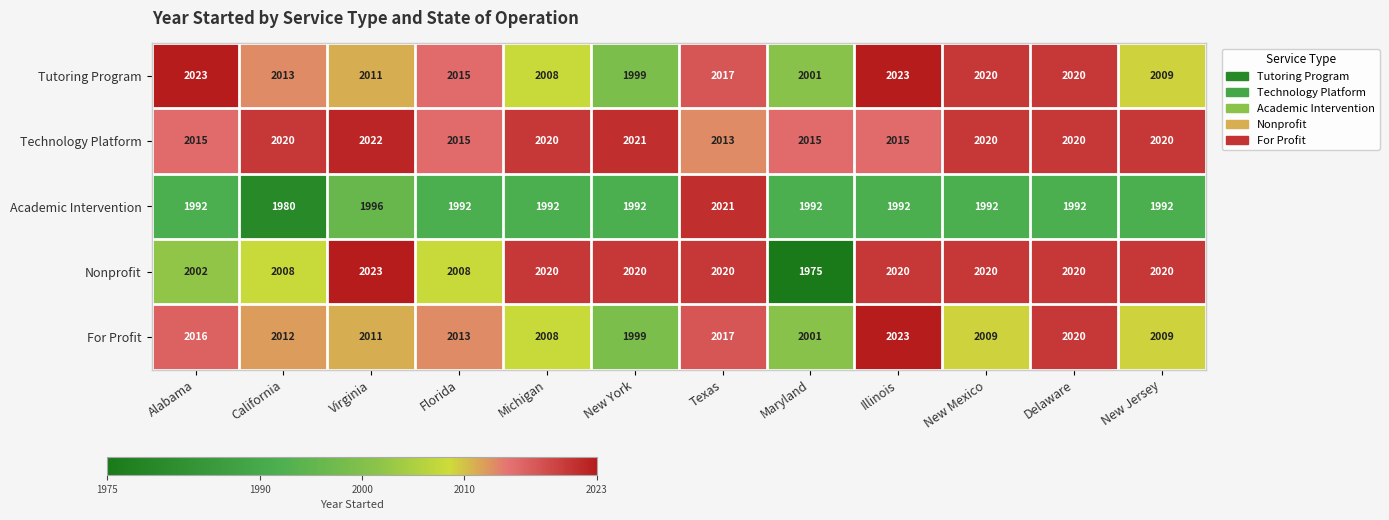

What is the smallest value displayed?

1975